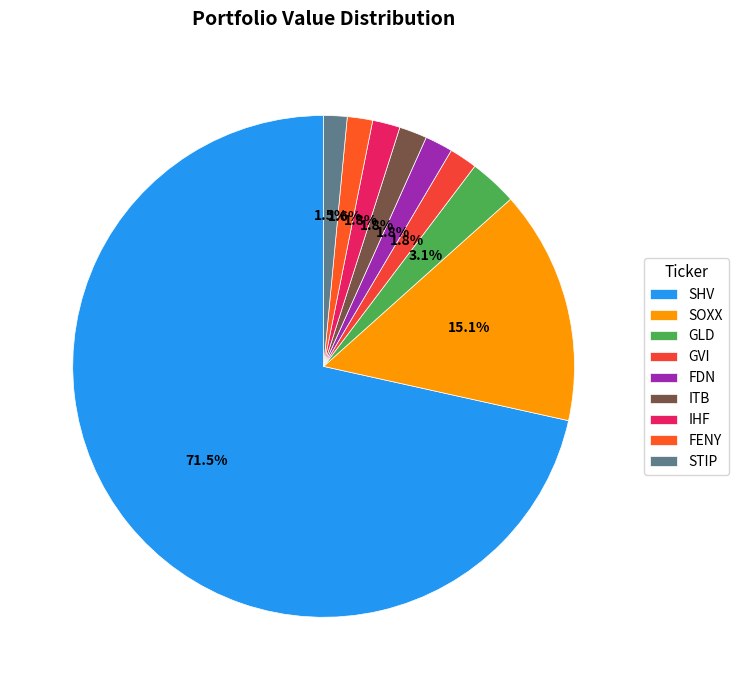

Which category accounts for the majority?

SHV